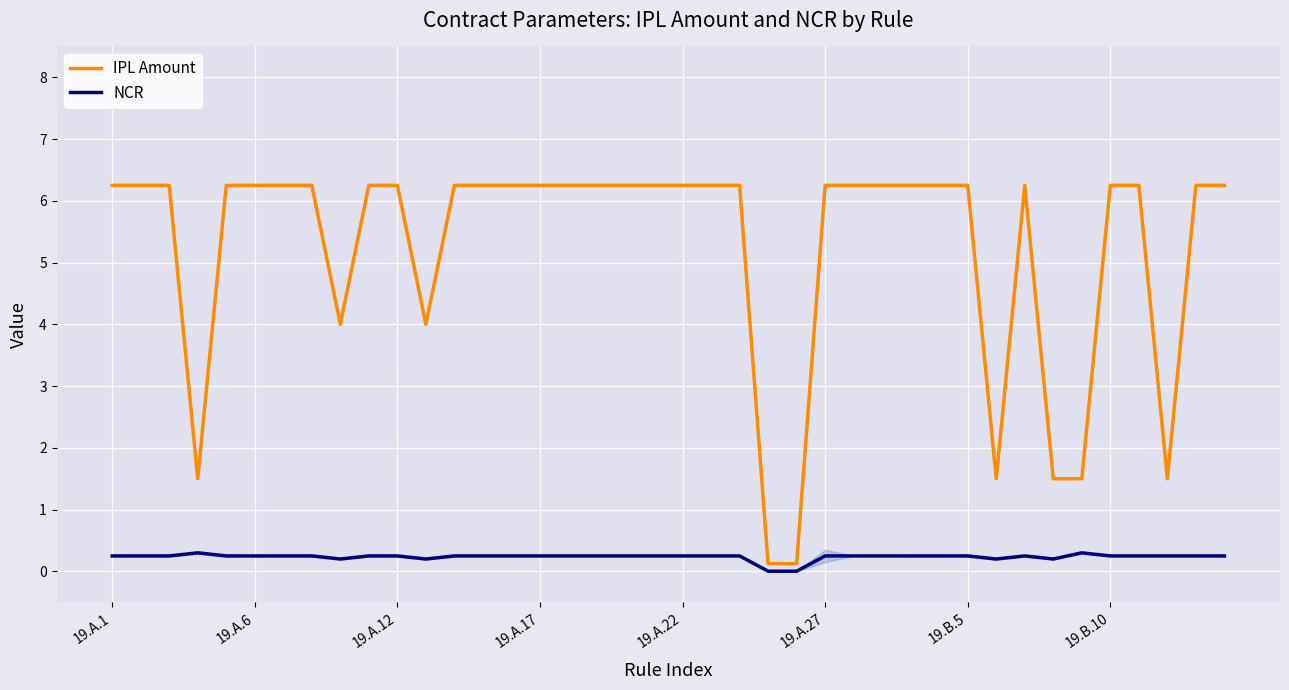

List the series in order of their peak value, lowest first.

NCR, IPL Amount